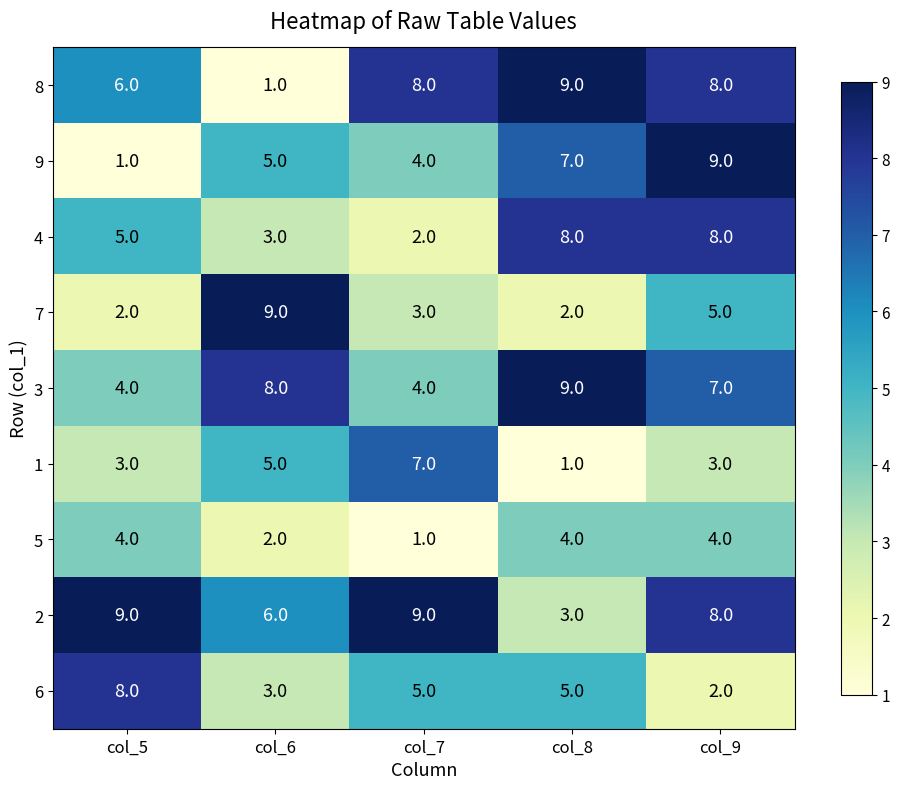

True or false: 4 has a value of 1 at col_7.

False